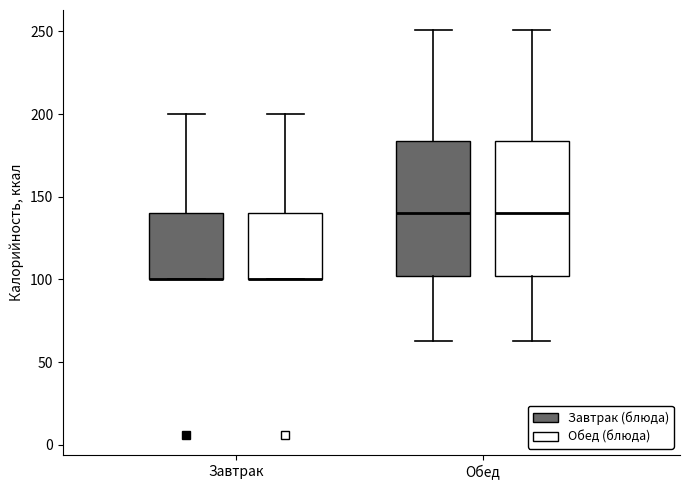

Reading left to right, transcribe this box plot: for each box, give where its median line is, the range the box spans, and where its two whiskers end, as read against the y-axis. The values are not printed on the chart, so give them approximately, as read against the axis.

Завтрак (Завтрак (блюда)): median 100 (drawn on the box's lower edge), box 100 to 140, whiskers 100 to 200
Завтрак (Обед (блюда)): median 100 (drawn on the box's lower edge), box 100 to 140, whiskers 100 to 200
Обед (Завтрак (блюда)): median 140, box 100 to 185, whiskers 65 to 250
Обед (Обед (блюда)): median 140, box 100 to 185, whiskers 65 to 250